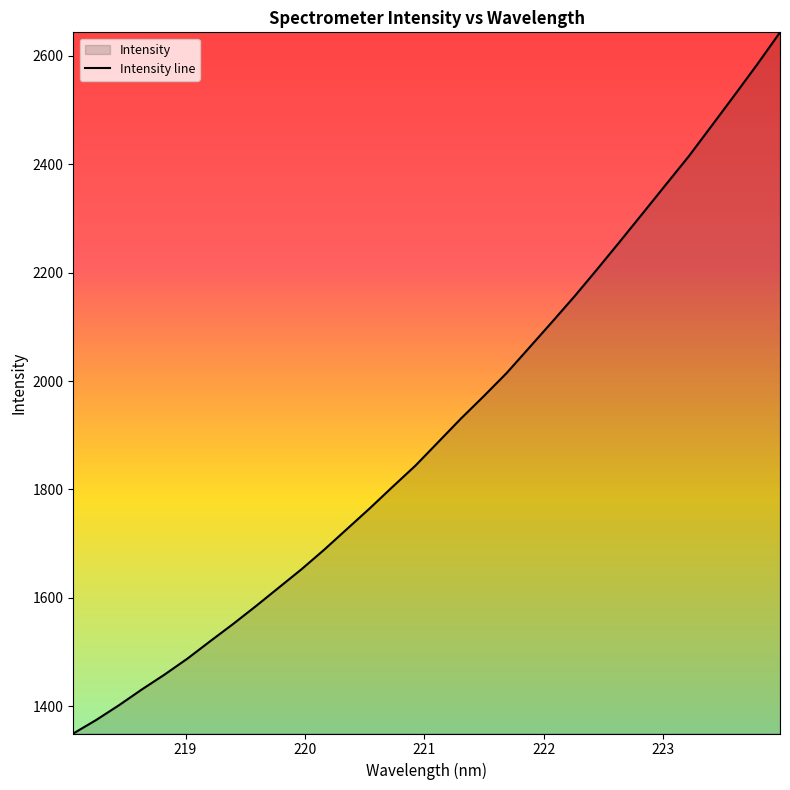

What is the maximum value shown in the chart?

2643.5